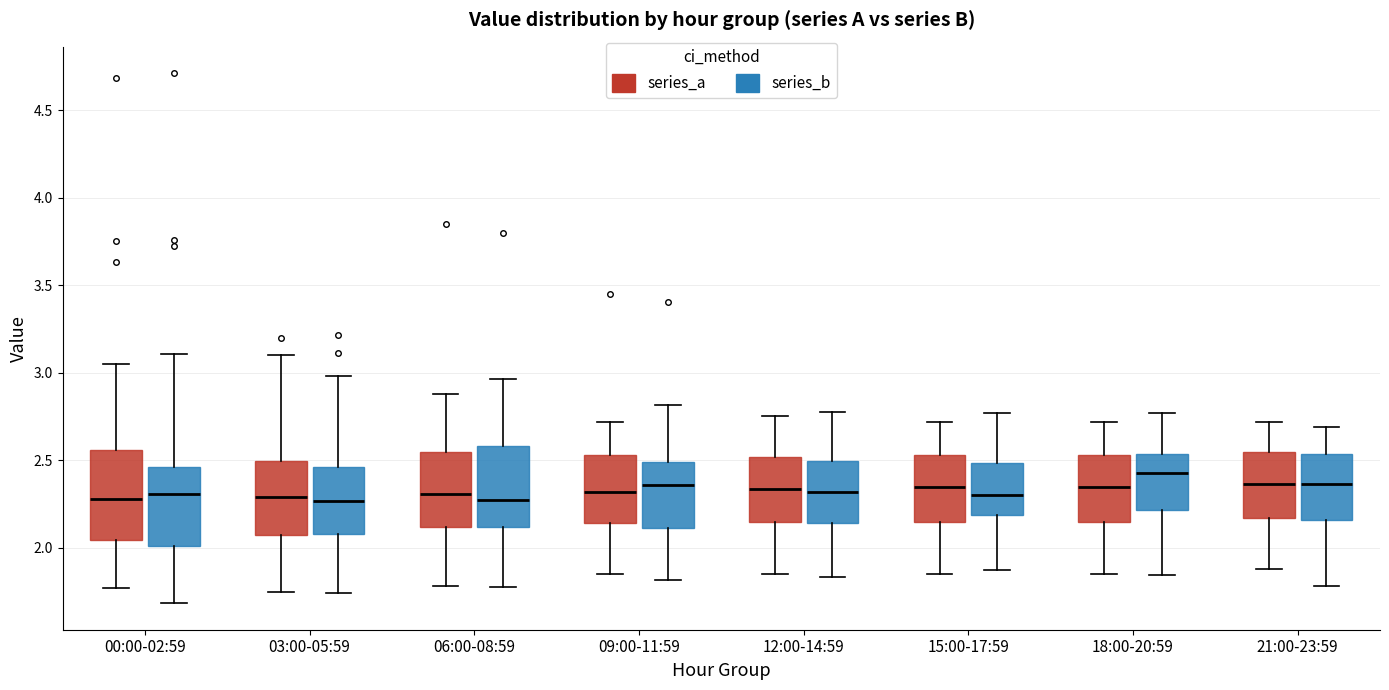

Which box's median line is the highest?

18:00-20:59 (series_b)